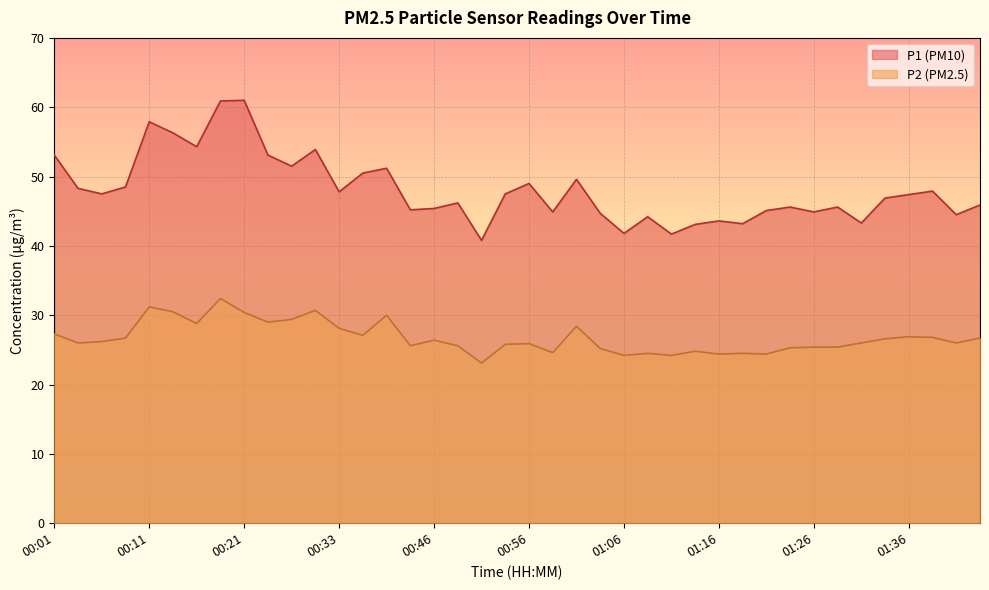

What are all the series names shown in the legend?

P1 (PM10), P2 (PM2.5)